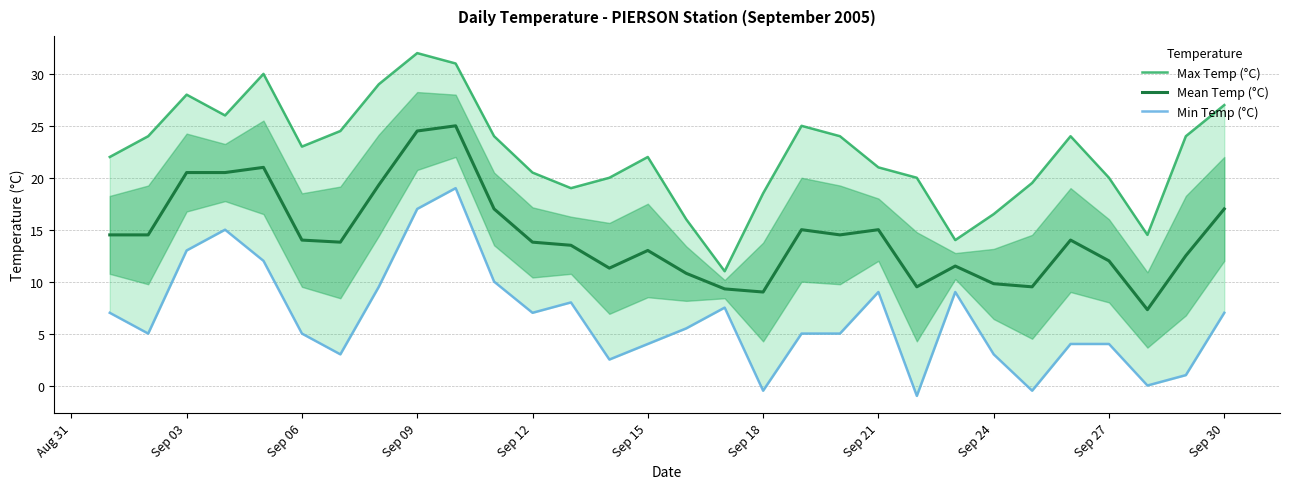

Reading left to right, extract all data points from this chart.

Max Temp (°C): 22.0	24.0	28.0	26.0	30.0	23.0	24.5	29.0	32.0	31.0	24.0	20.5	19.0	20.0	22.0	16.0	11.0	18.5	25.0	24.0	21.0	20.0	14.0	16.5	19.5	24.0	20.0	14.5	24.0	27.0
Mean Temp (°C): 14.5	14.5	20.5	20.5	21.0	14.0	13.8	19.3	24.5	25.0	17.0	13.8	13.5	11.3	13.0	10.8	9.3	9.0	15.0	14.5	15.0	9.5	11.5	9.8	9.5	14.0	12.0	7.3	12.5	17.0
Min Temp (°C): 7.0	5.0	13.0	15.0	12.0	5.0	3.0	9.5	17.0	19.0	10.0	7.0	8.0	2.5	4.0	5.5	7.5	-0.5	5.0	5.0	9.0	-1.0	9.0	3.0	-0.5	4.0	4.0	0.0	1.0	7.0